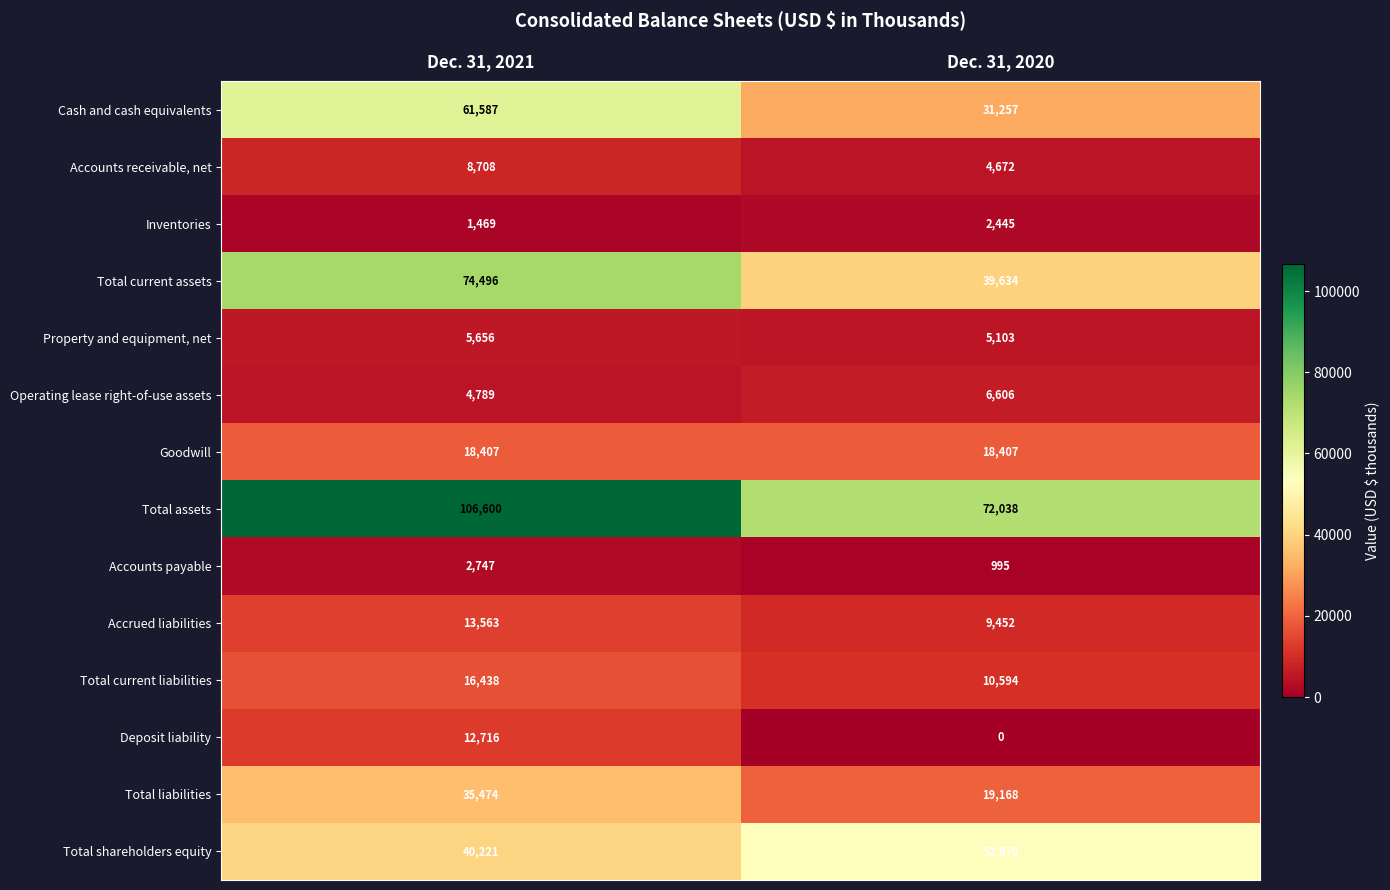

What is the sum of all Total shareholders equity values?

93091